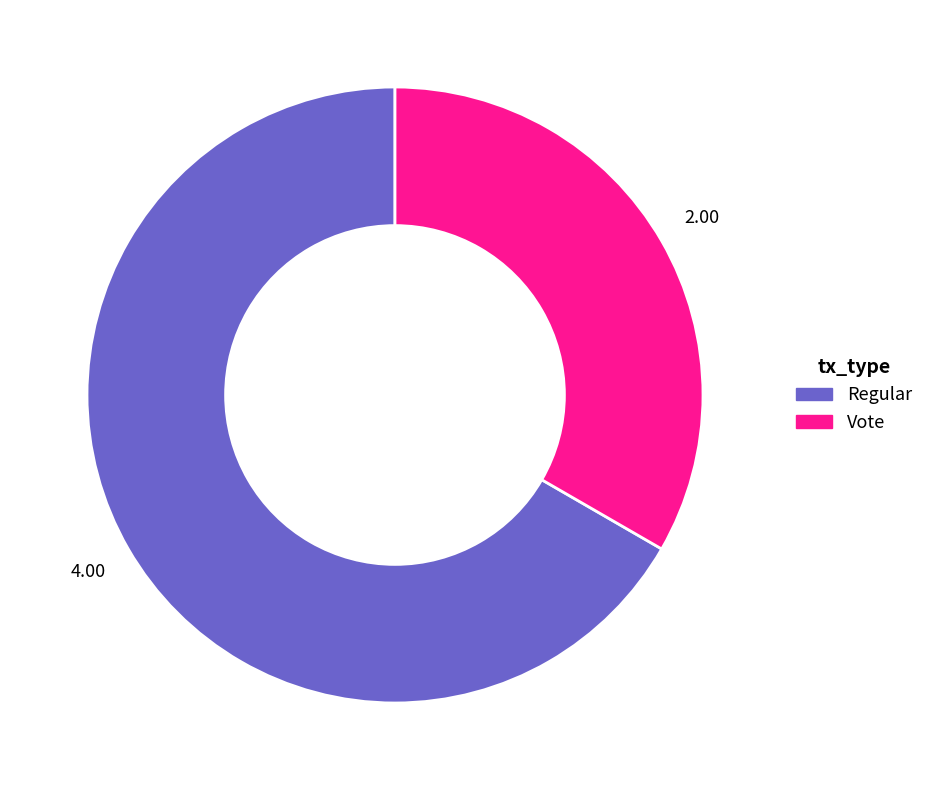

Combined, do Regular and Vote account for over 50%?

Yes